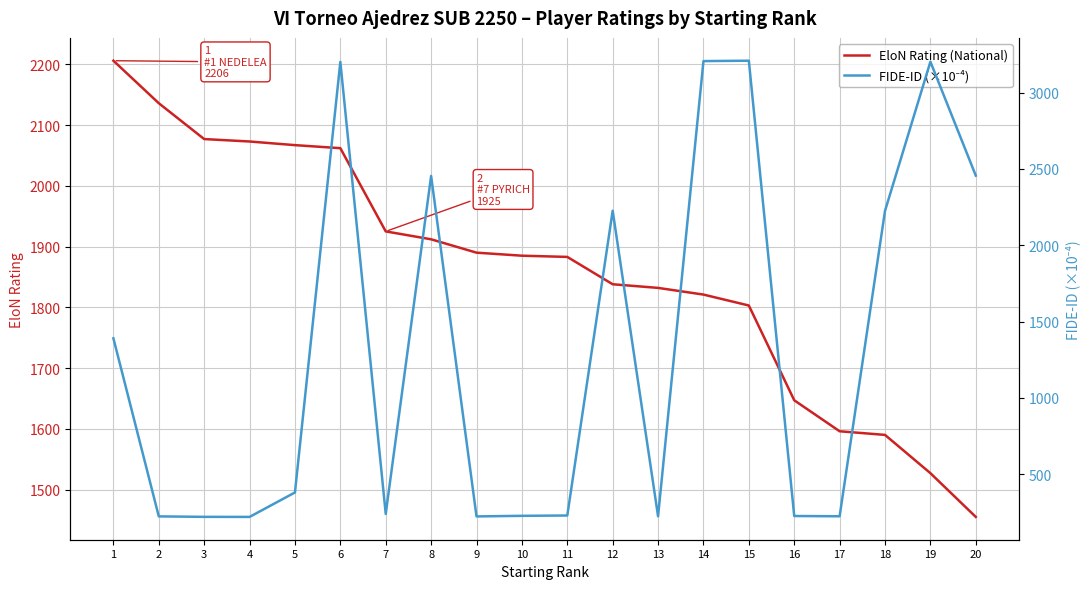

What is the minimum value shown in the chart?

220.3